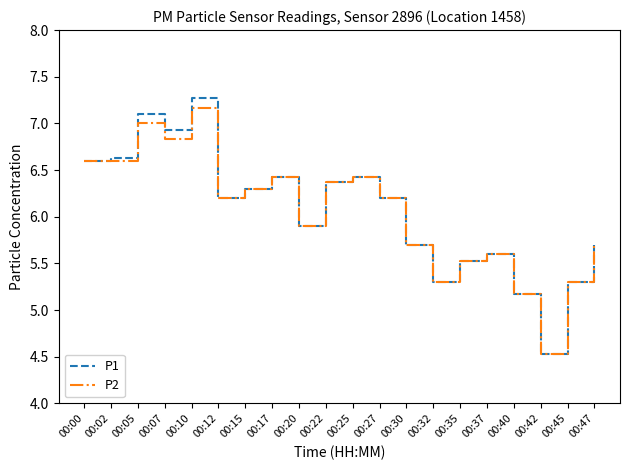

What is the approximate value of P2 at 00:27?

6.2